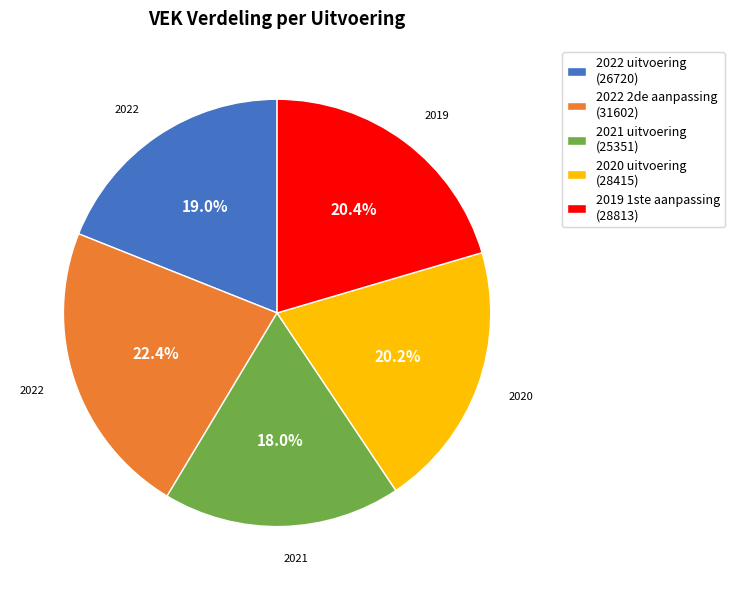

To the nearest percent, what percentage of the pie is 2019 1ste aanpassing?

20%